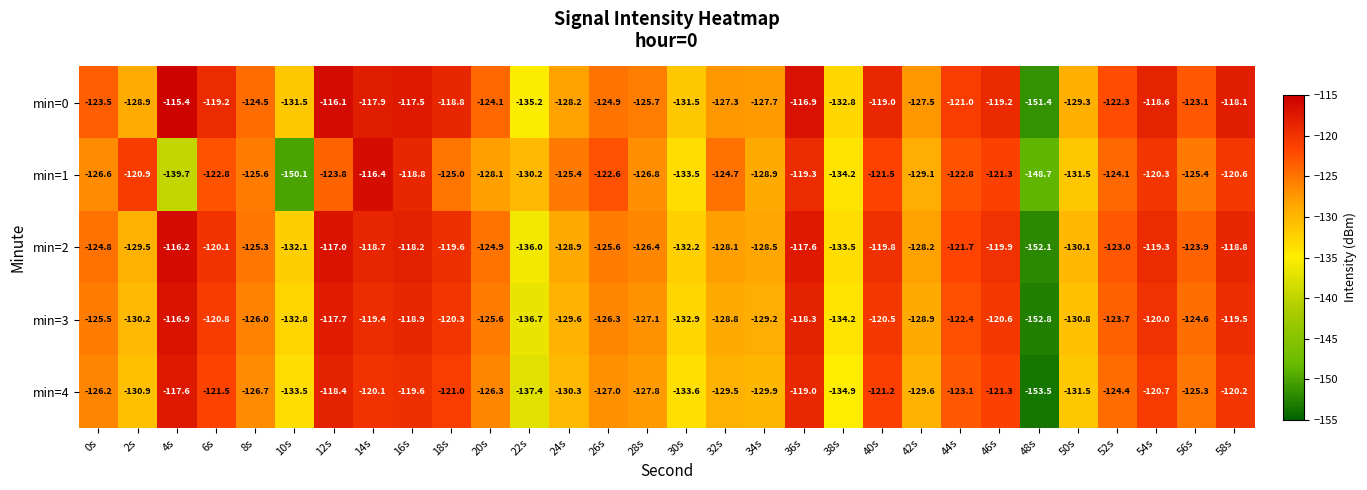

At which category is the sum across all series the highest?

36s